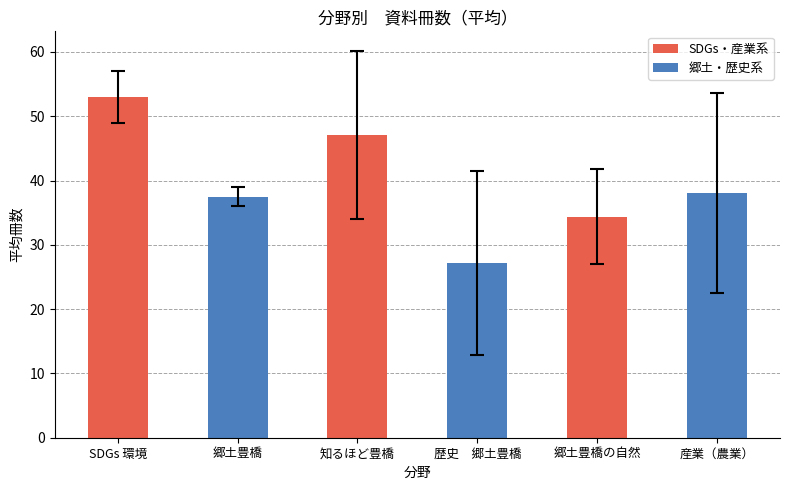

True or false: the data shows 27.2 at 歴史　郷土豊橋.

True